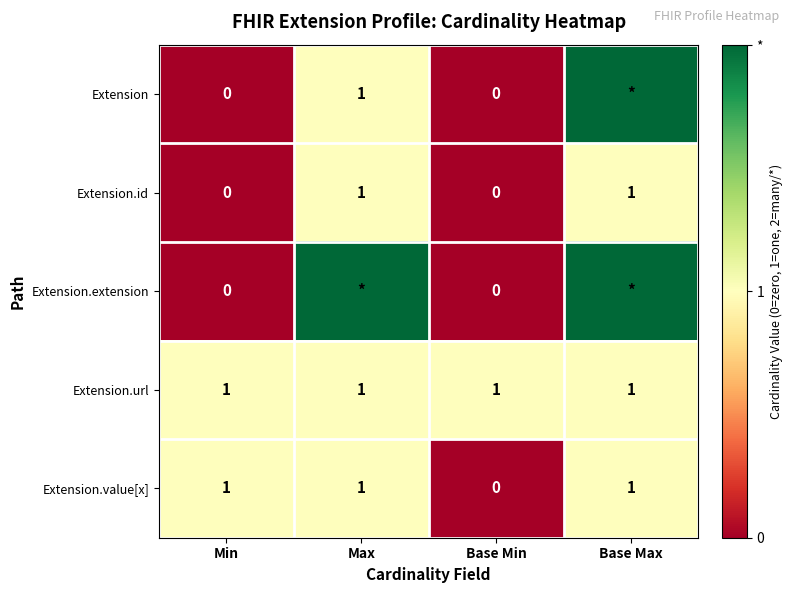

The Extension.url series shows 0 at Max. True or false?

False